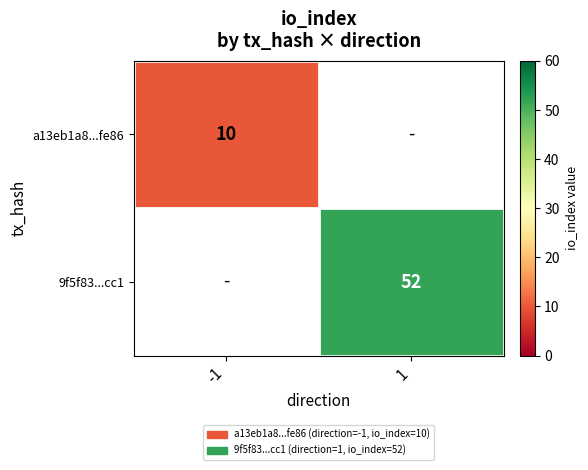

Count the number of categories in the chart.

2